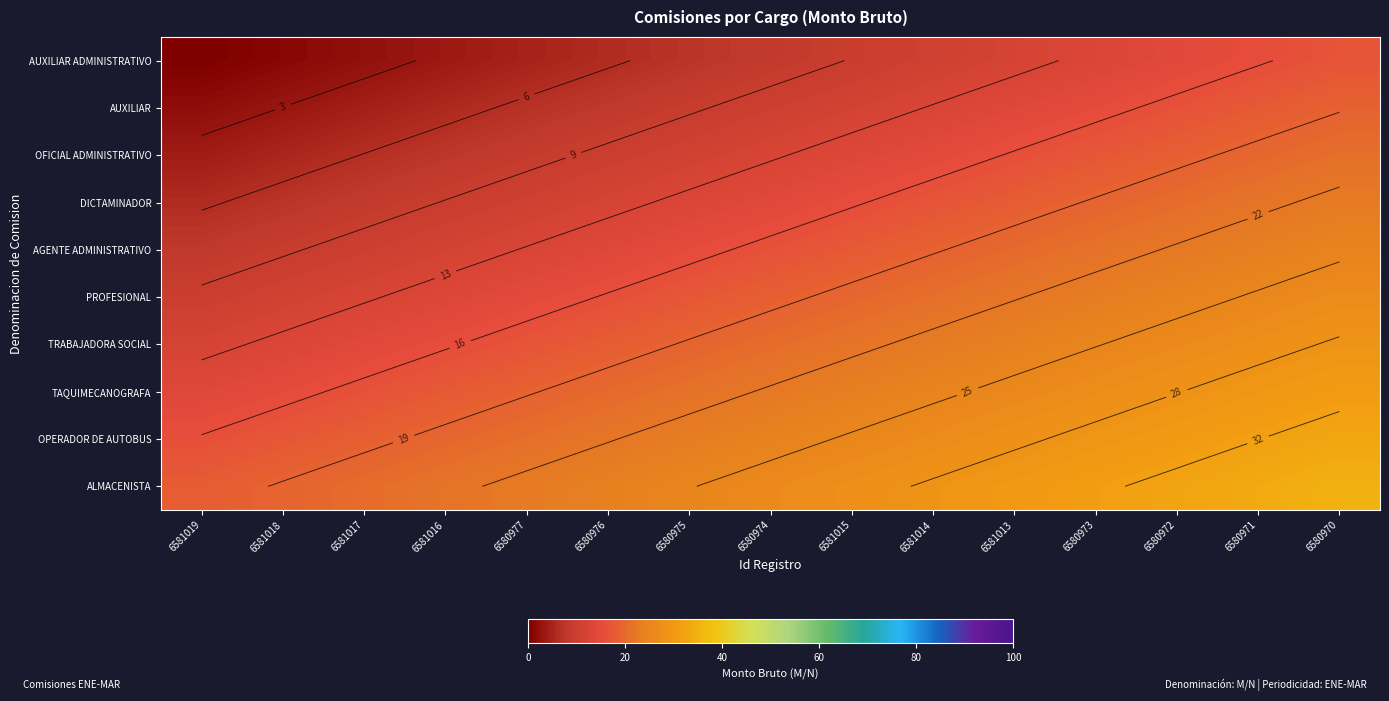

Count the number of categories in the chart.

15